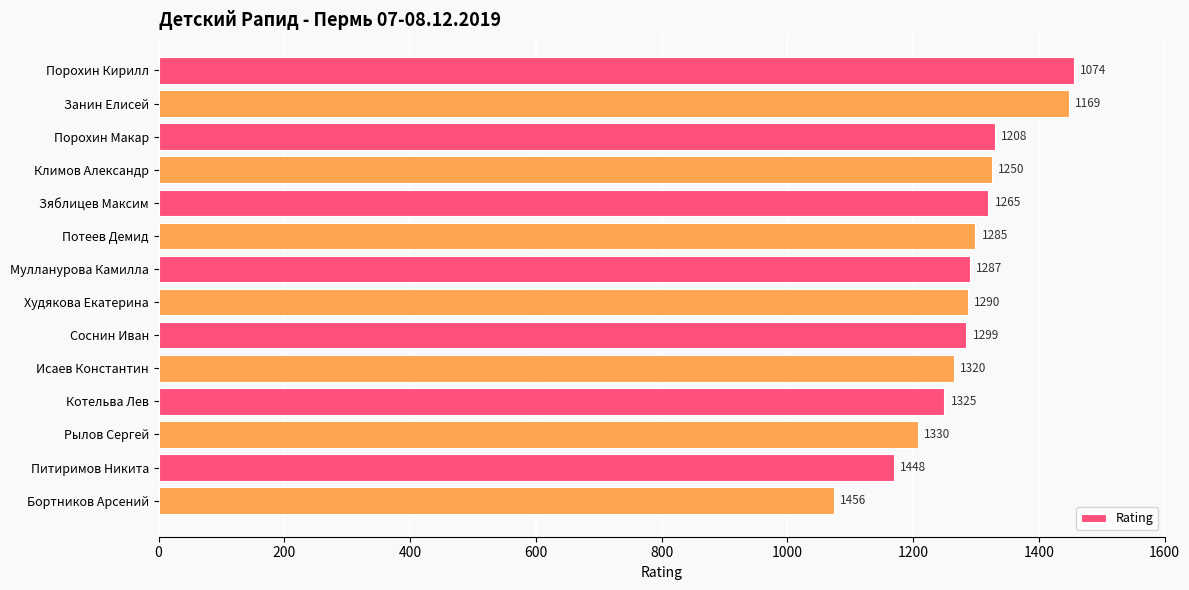

Rank the categories by value from lowest to highest.

Бортников Арсений, Питиримов Никита, Рылов Сергей, Котельва Лев, Исаев Константин, Соснин Иван, Худякова Екатерина, Мулланурова Камилла, Потеев Демид, Зяблицев Максим, Климов Александр, Порохин Макар, Занин Елисей, Порохин Кирилл